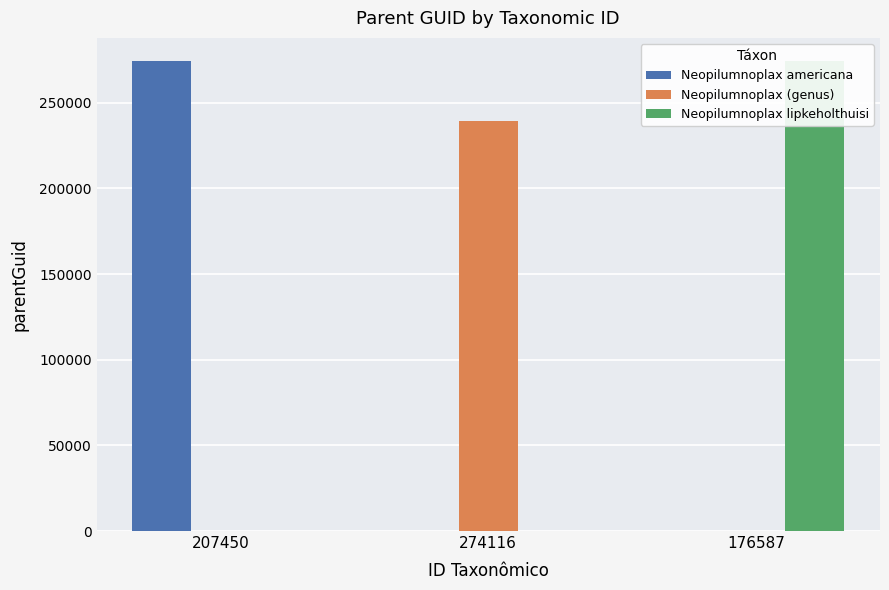

Count the number of categories in the chart.

3